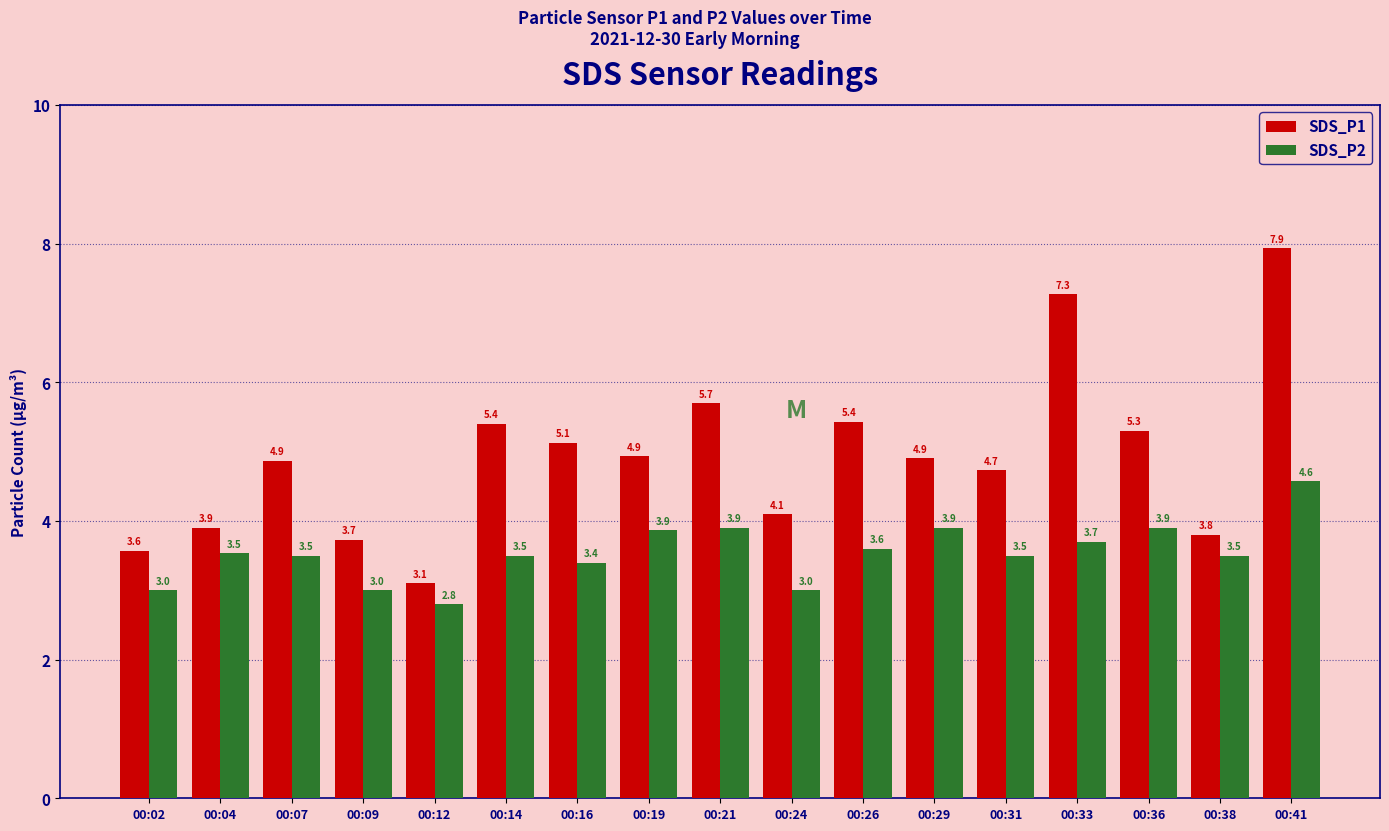

At 00:12, list the series in order from largest to smallest.

SDS_P1, SDS_P2